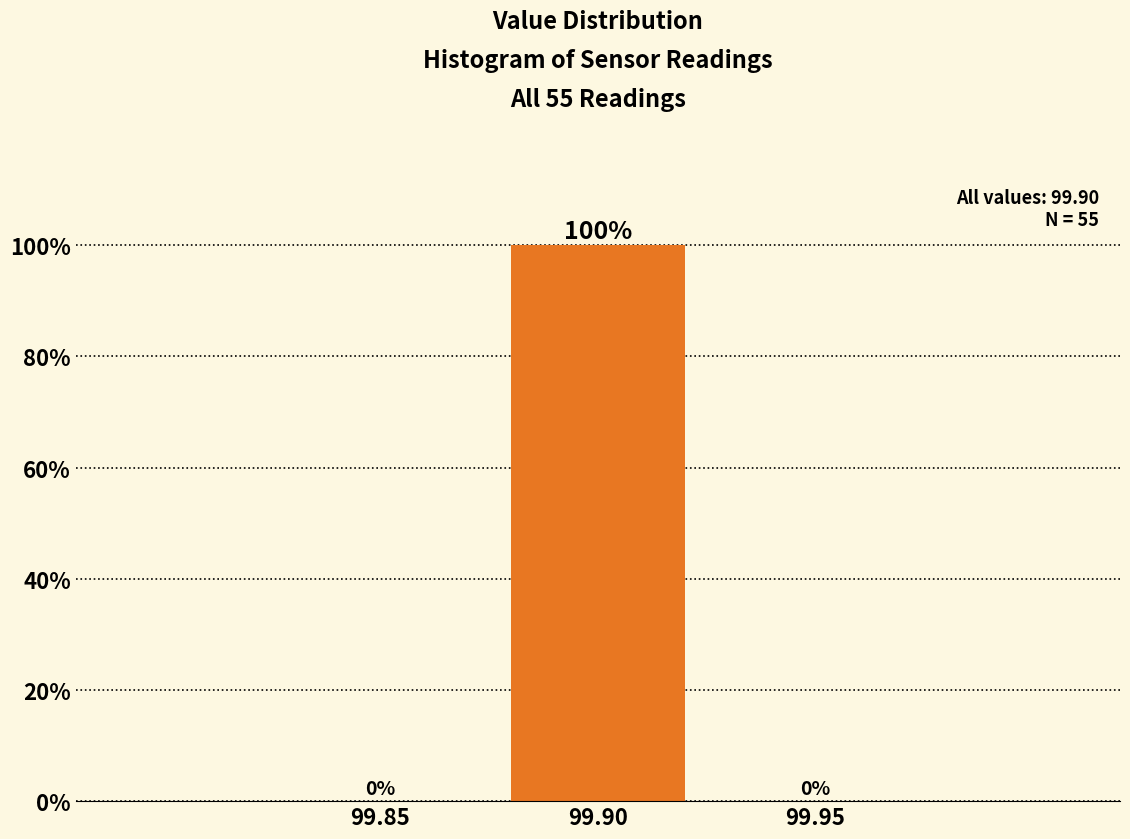

Reading left to right, transcribe all the data shown in this chart.

99.85=0	99.90=100	99.95=0